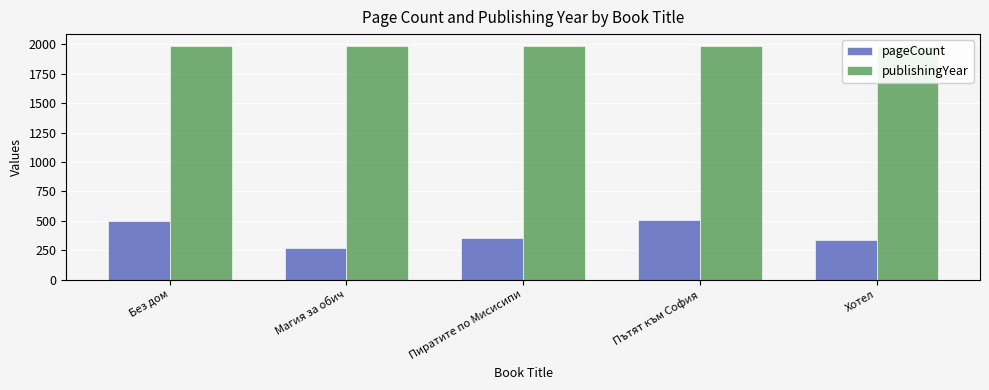

At which category is the sum across all series the highest?

Пътят към София